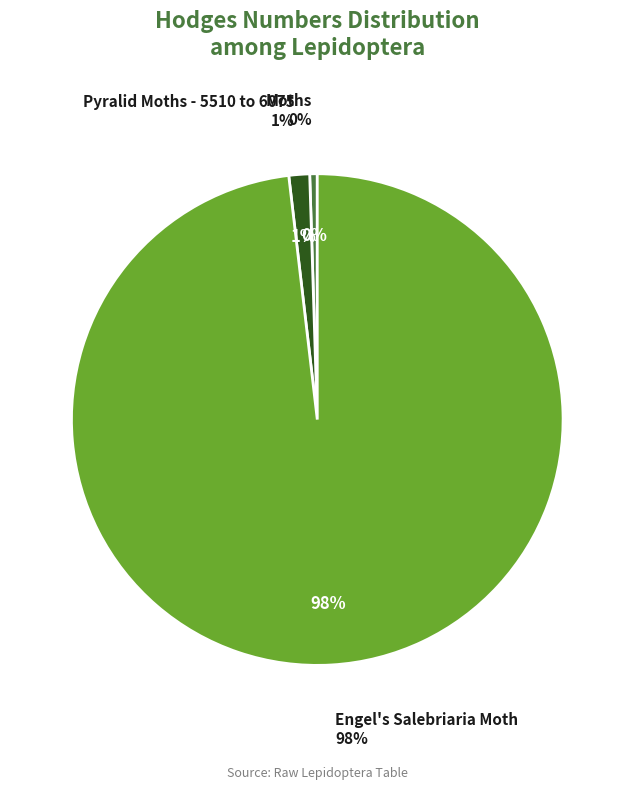

What is the ratio of the value at Pyralid Moths - 5510 to 6075 to the value at Moths?

2.8